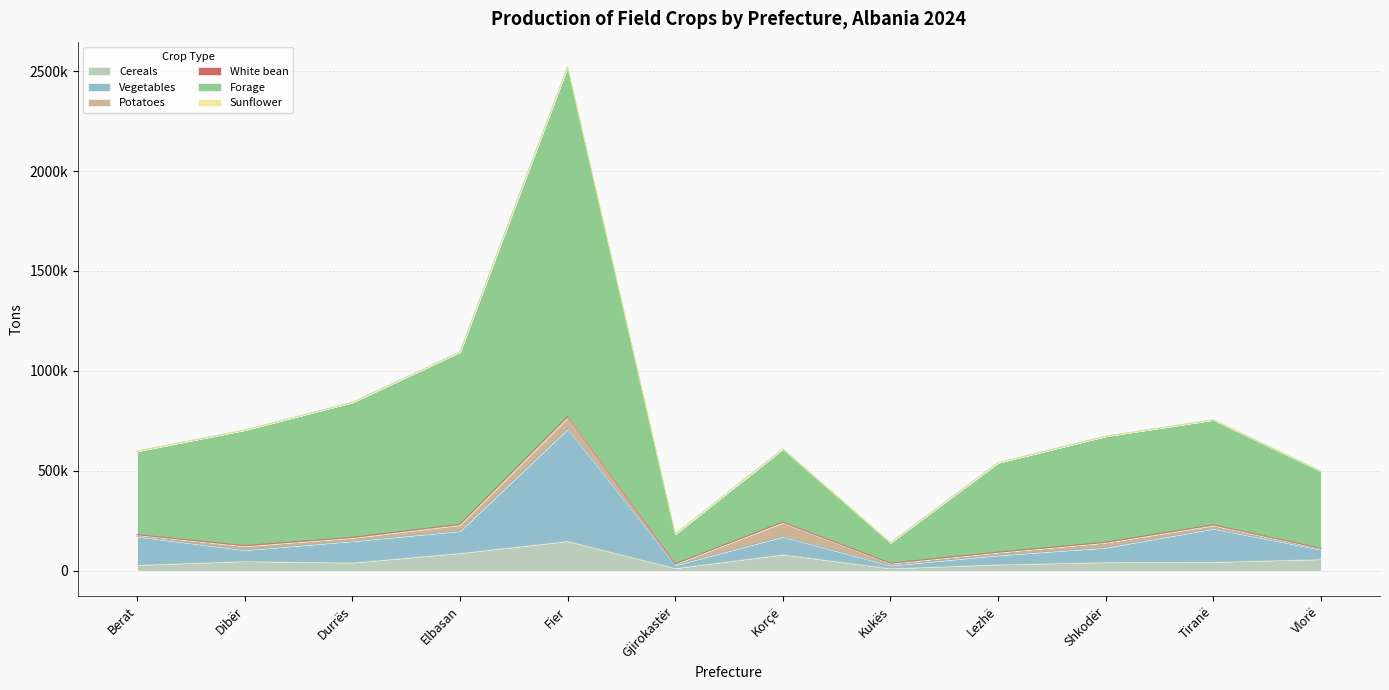

Count the number of categories in the chart.

12